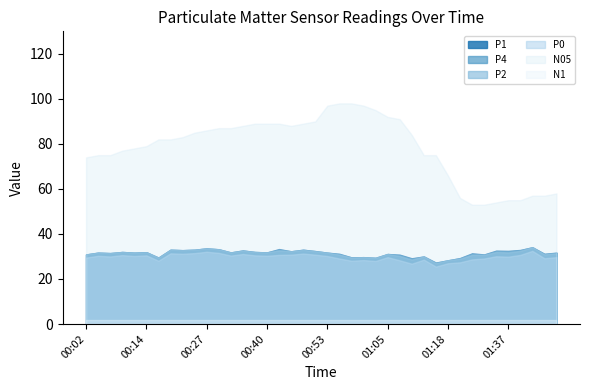

What position from the left is 01:05?

26